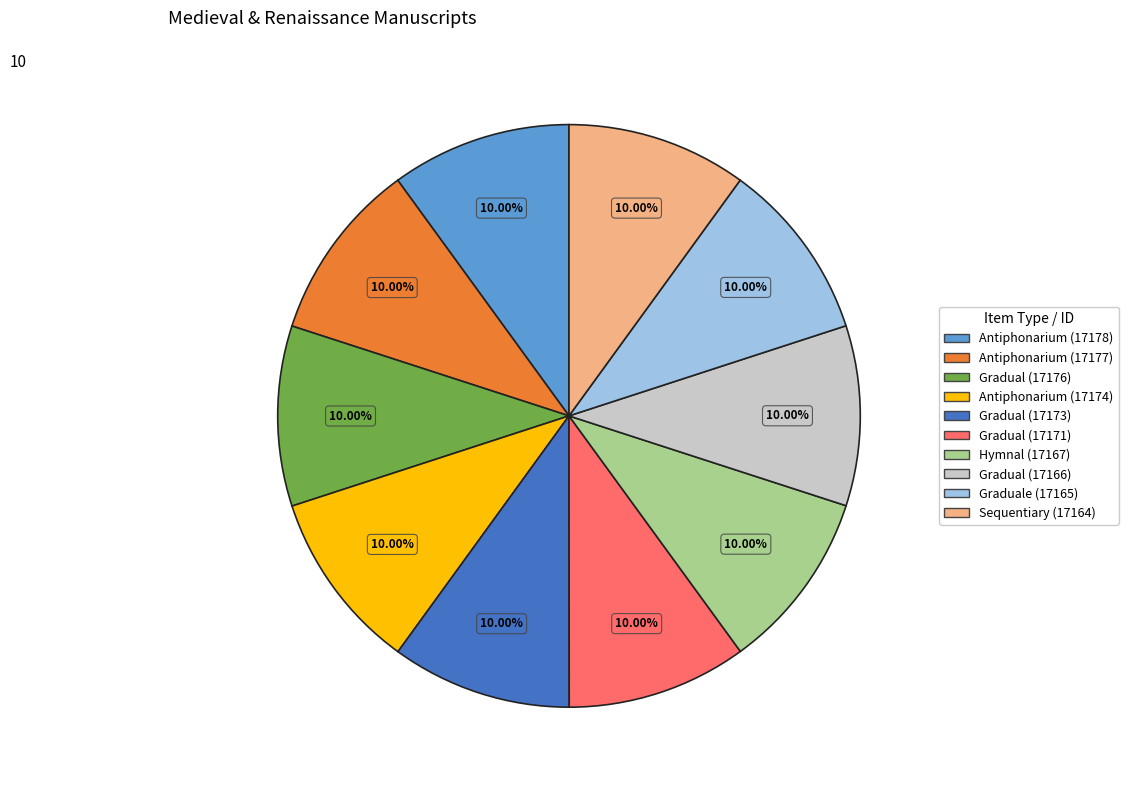

What is the ratio of the value at Graduale (17165) to the value at Gradual (17166)?

1.0